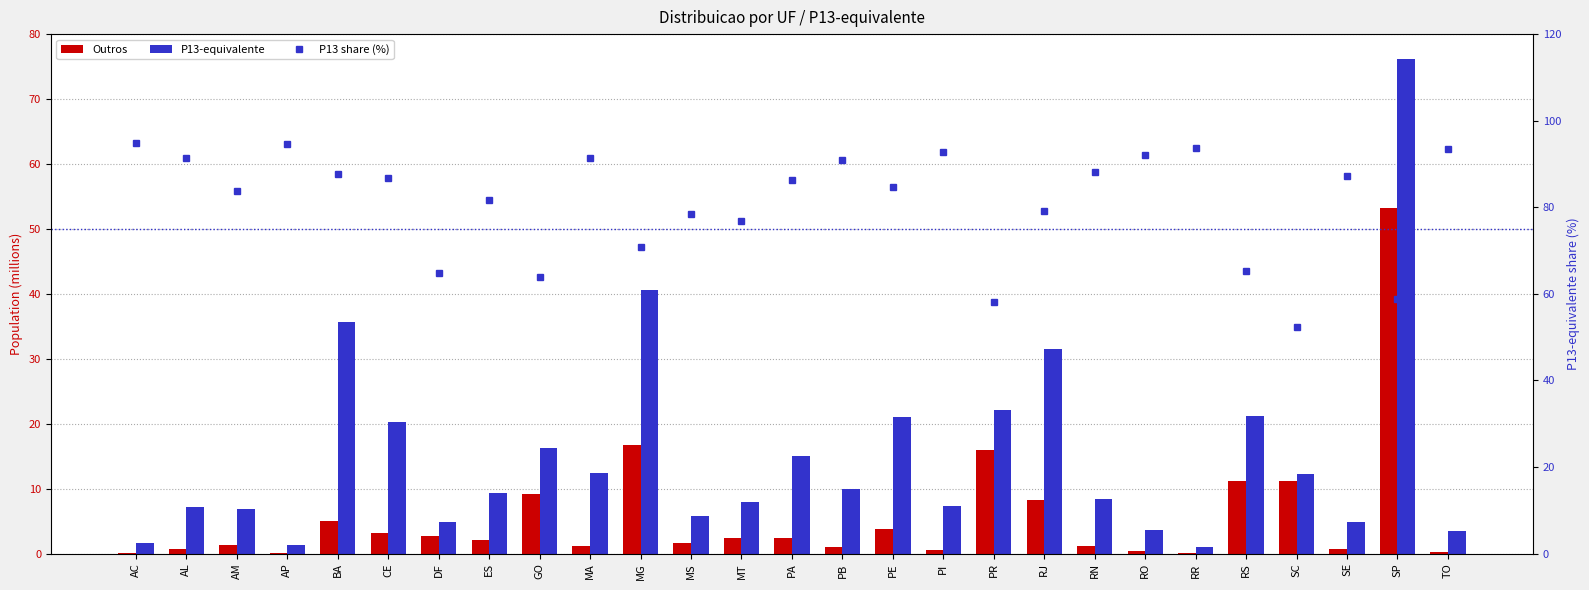

Which series has the largest range (max minus min)?

P13-equivalente